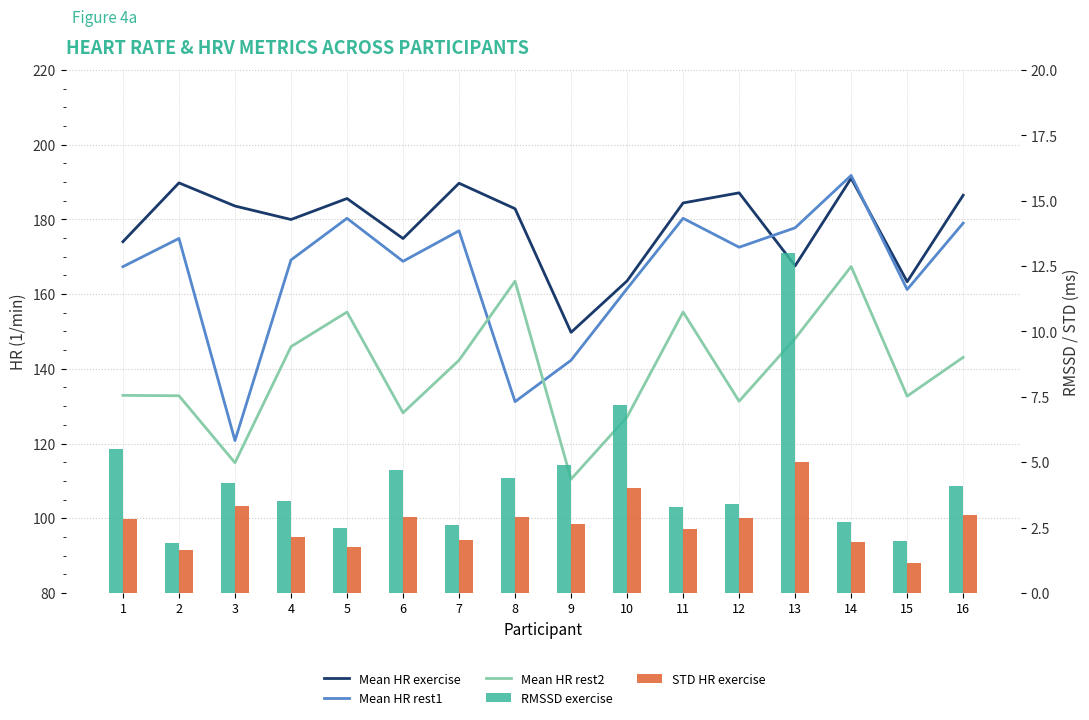

Rank the series at 1 from lowest to highest value.

STD HR exercise, RMSSD exercise, Mean HR rest2, Mean HR rest1, Mean HR exercise